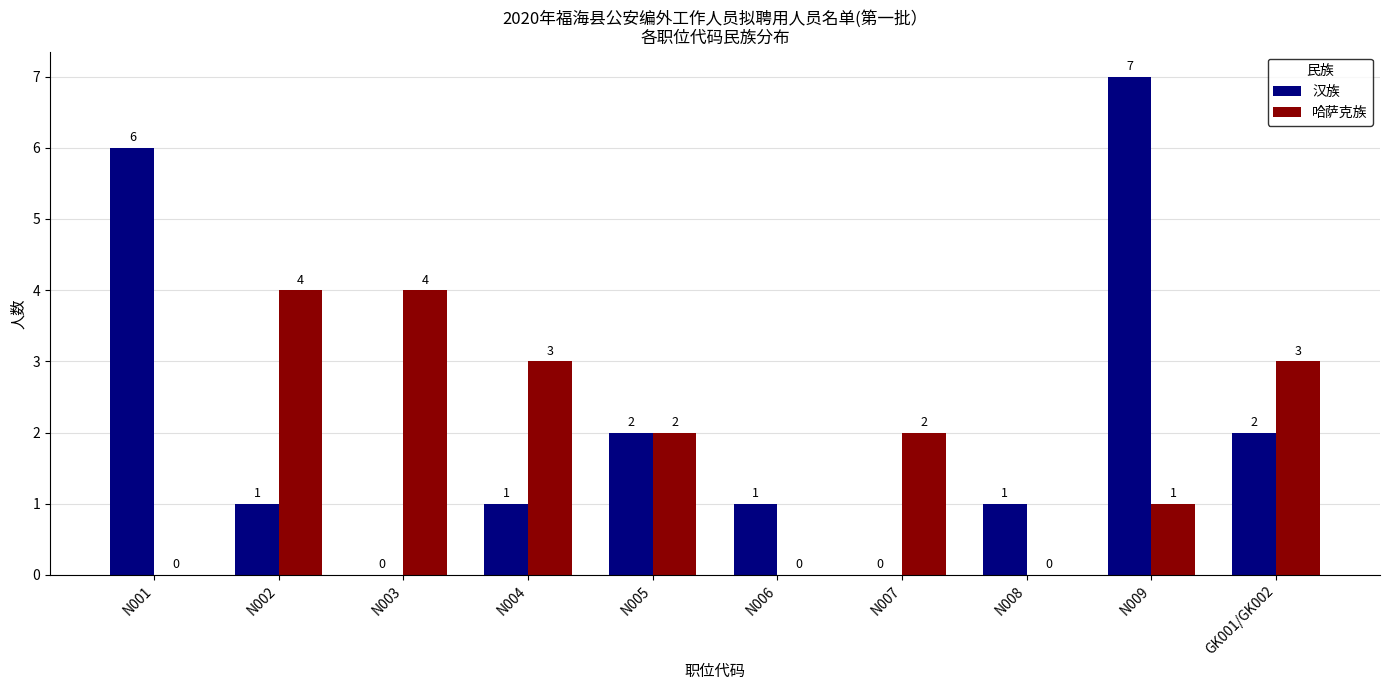

Which series has the widest spread of values?

汉族